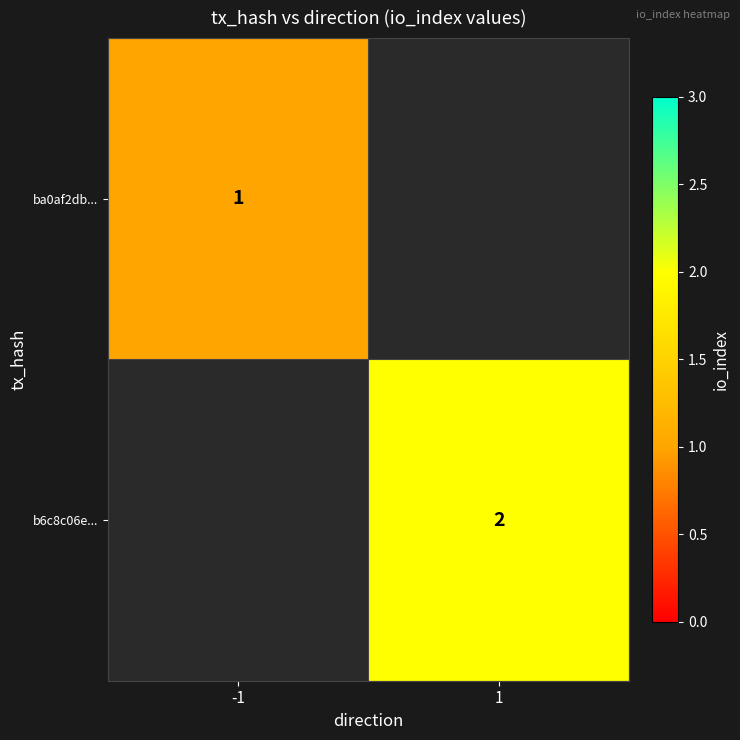

Between -1 and 1, which is larger?

1